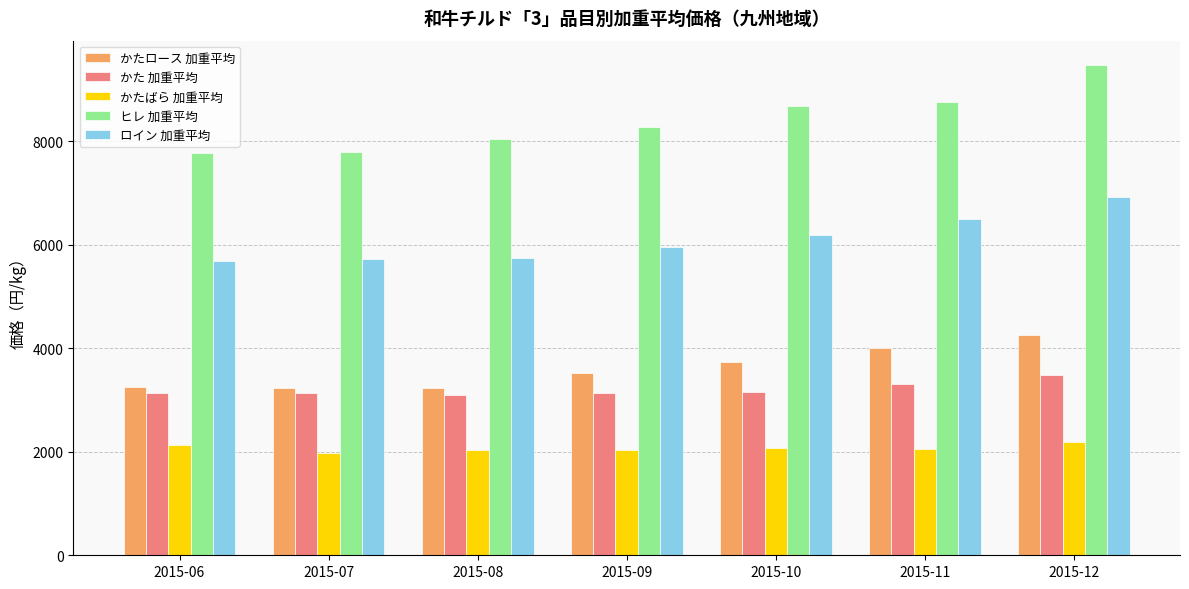

Rank the series at 2015-08 from highest to lowest value.

ヒレ 加重平均, ロイン 加重平均, かたロース 加重平均, かた 加重平均, かたばら 加重平均